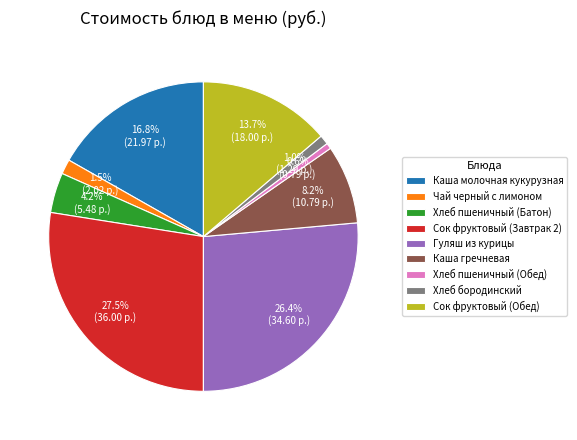

Which category has the biggest portion of the pie?

Сок фруктовый (Завтрак 2)